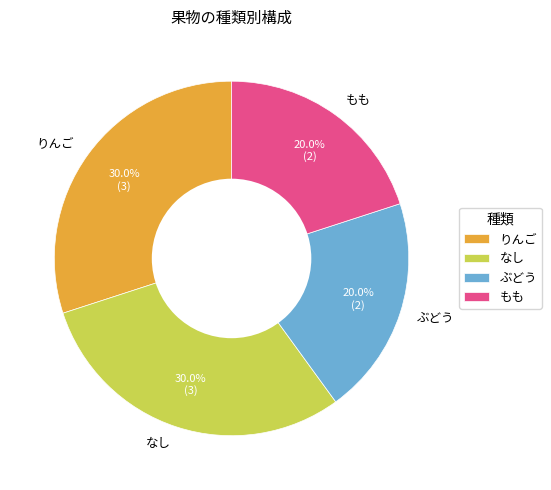

The もも slice represents 29% of the pie. True or false?

False